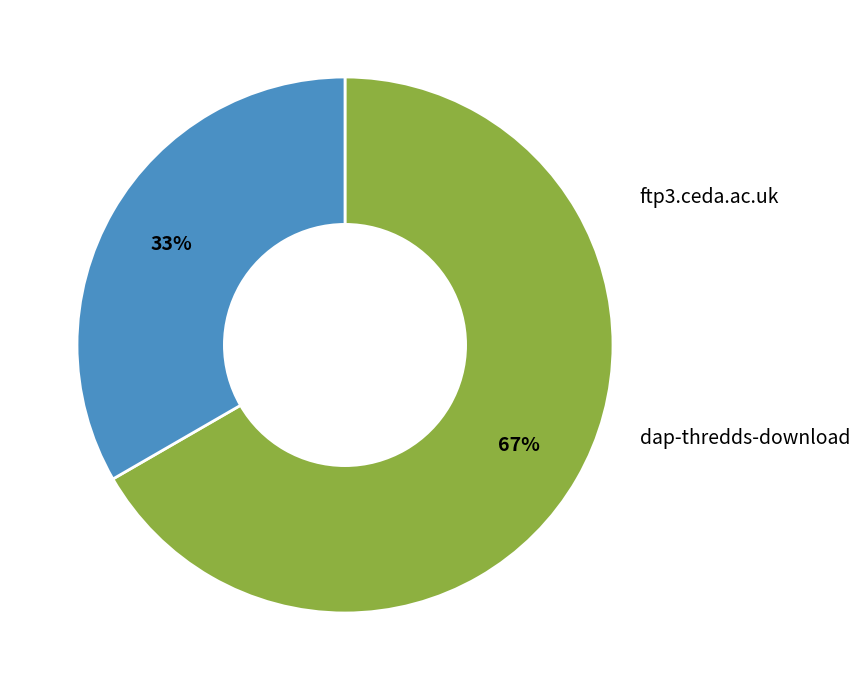

What portion of the pie excludes ftp3.ceda.ac.uk?

33.3%